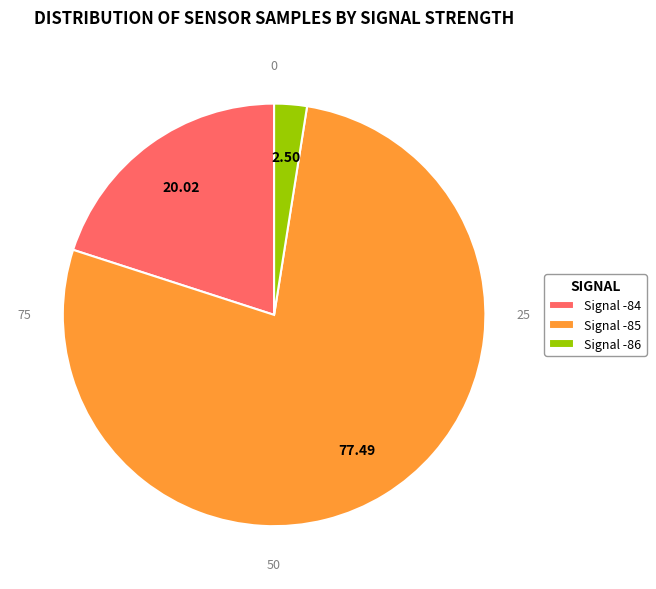

Rank the categories by value from lowest to highest.

Signal -86, Signal -84, Signal -85